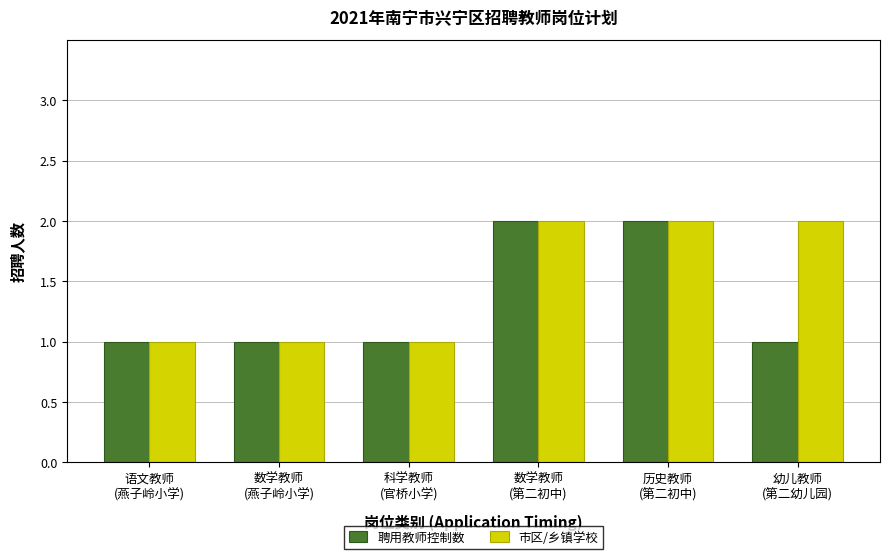

What is the label of the 2nd bar from the right?

历史教师
(第二初中)